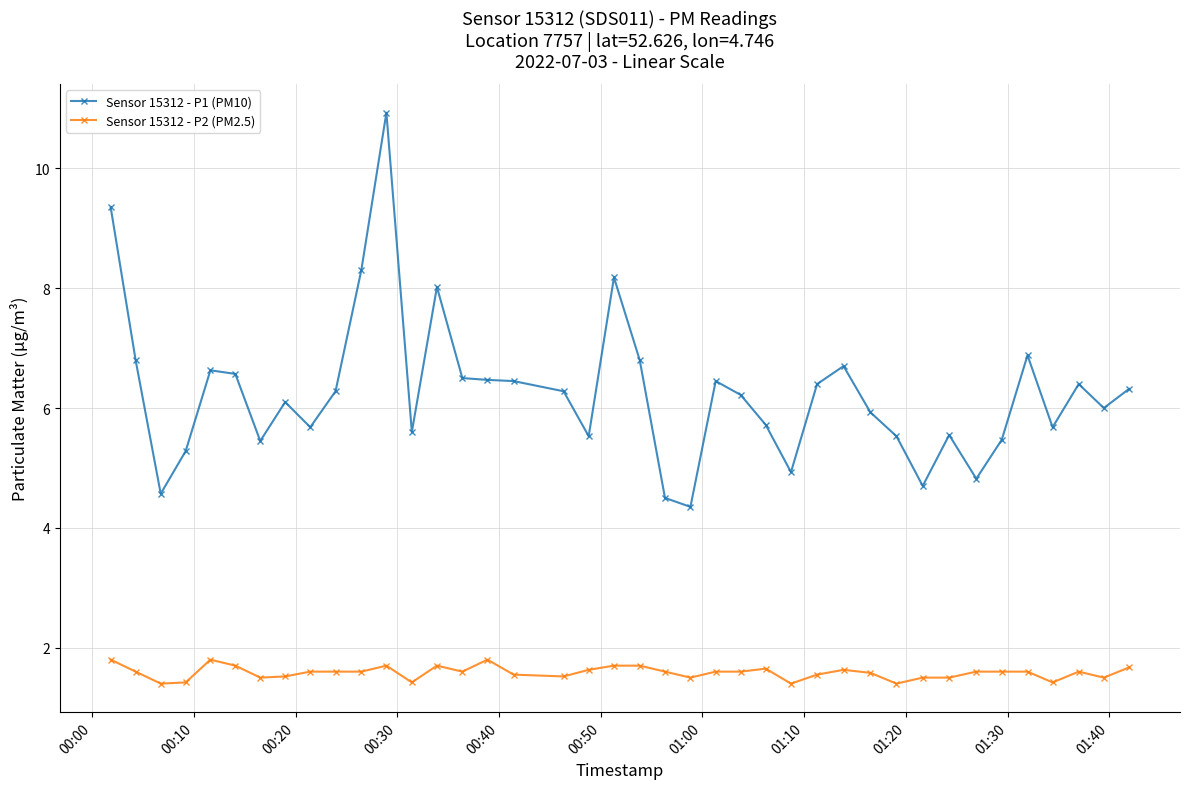

List the series in order of their peak value, lowest first.

Sensor 15312 - P2 (PM2.5), Sensor 15312 - P1 (PM10)